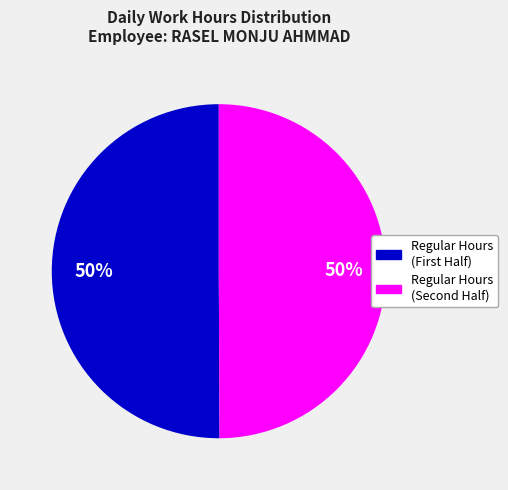

To the nearest percent, what is the average slice percentage?

50%